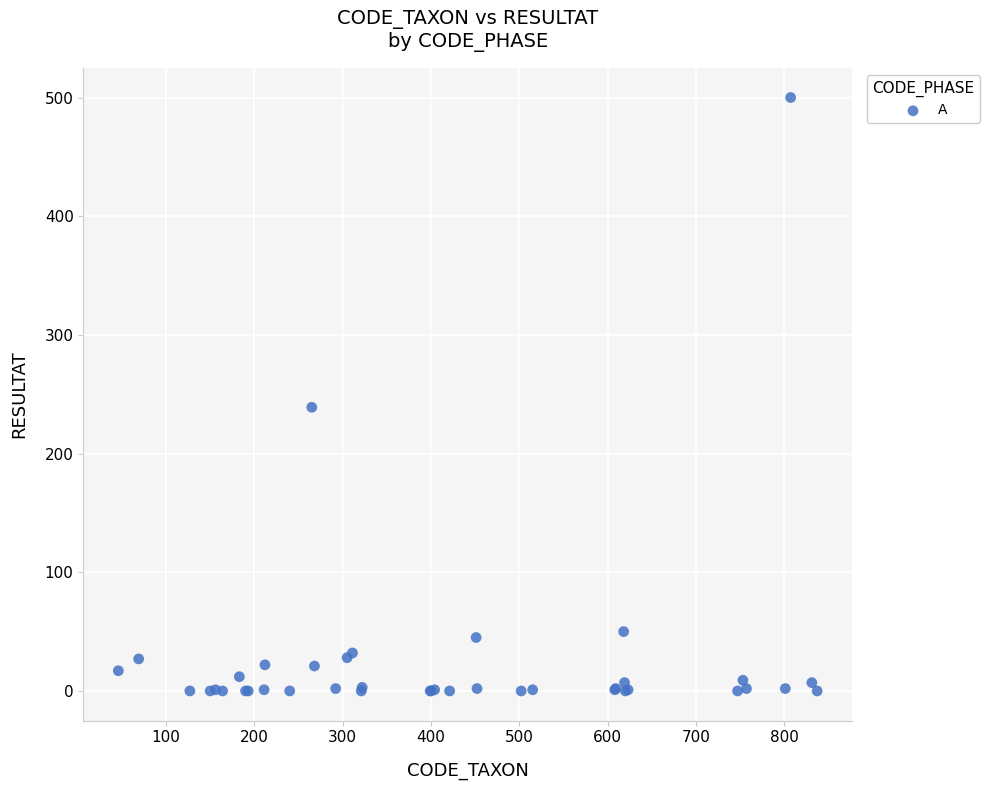

What Y value in the scatter plot is closest to 250?

239